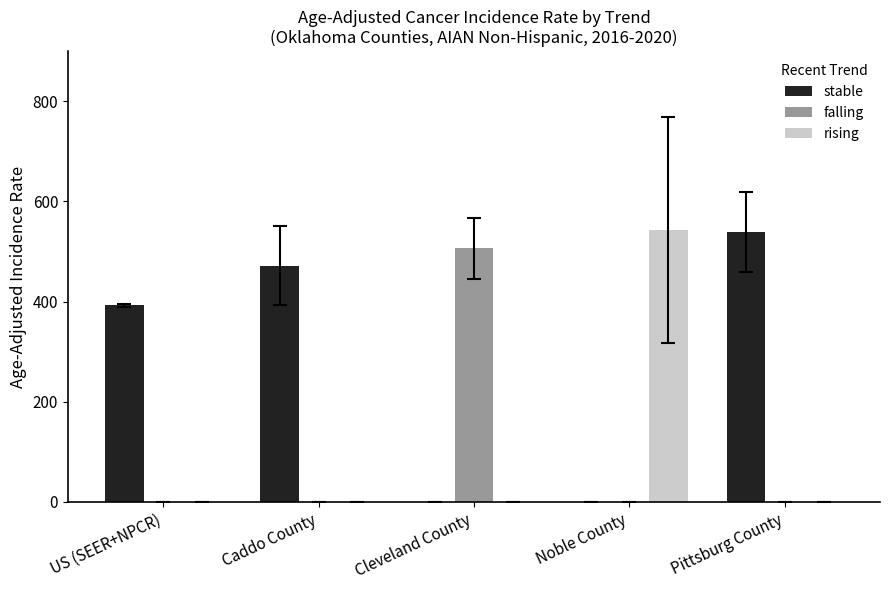

Which series has the largest total across all categories?

stable